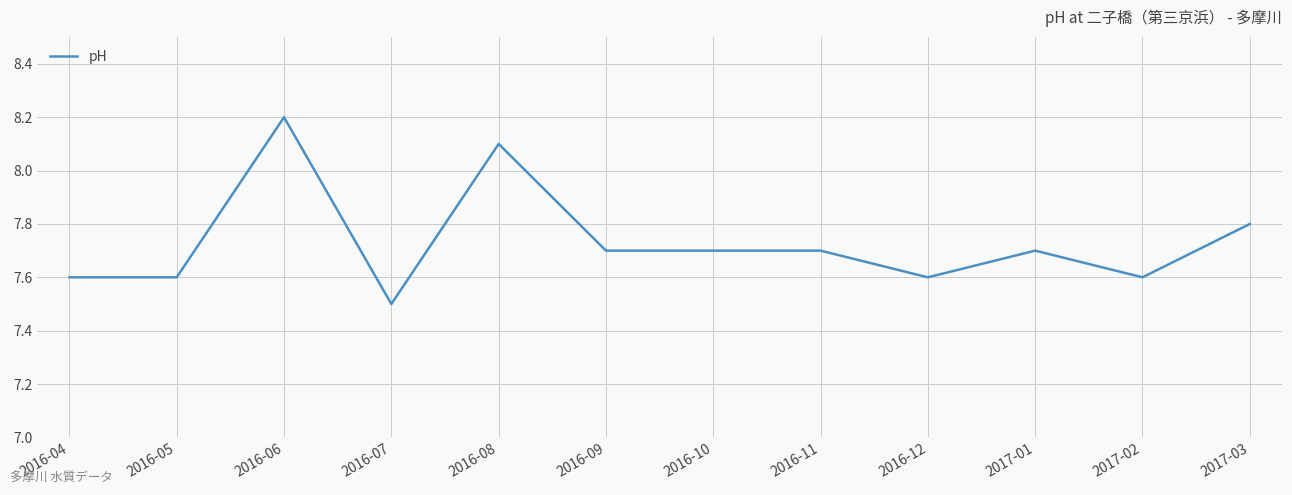

True or false: the data shows 4.1 at 2017-01.

False